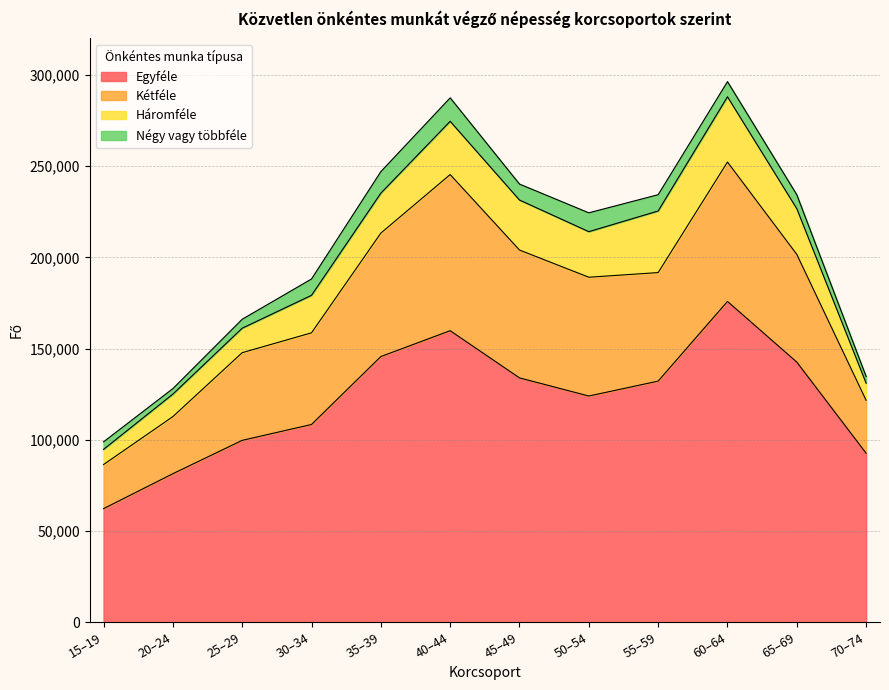

At which label is Háromféle closest to 22045?

35–39